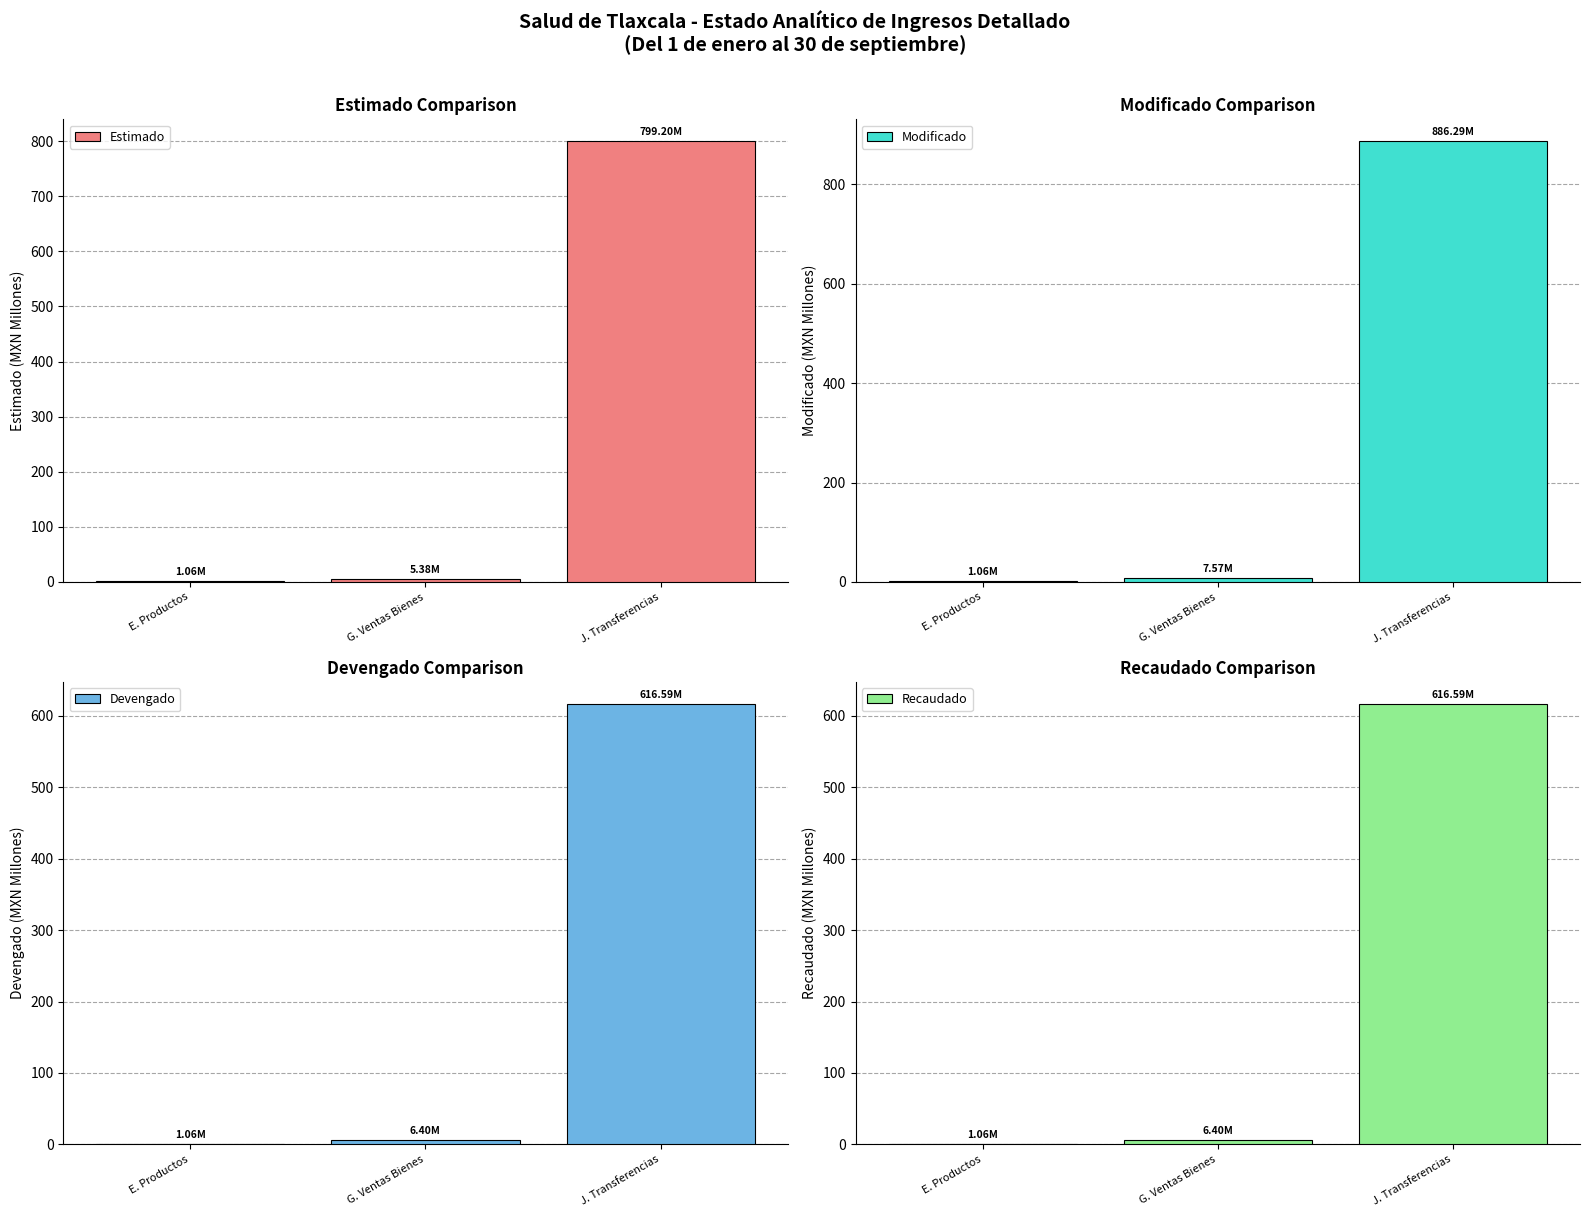

List the series in order of their peak value, lowest first.

Devengado, Recaudado, Estimado, Modificado